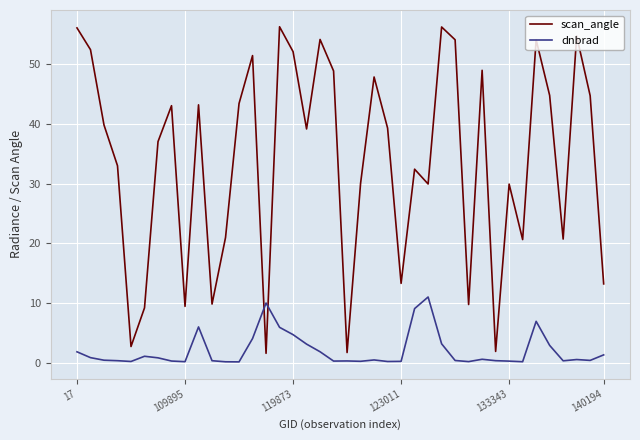

Rank the series by their average value, from highest to lowest.

scan_angle, dnbrad